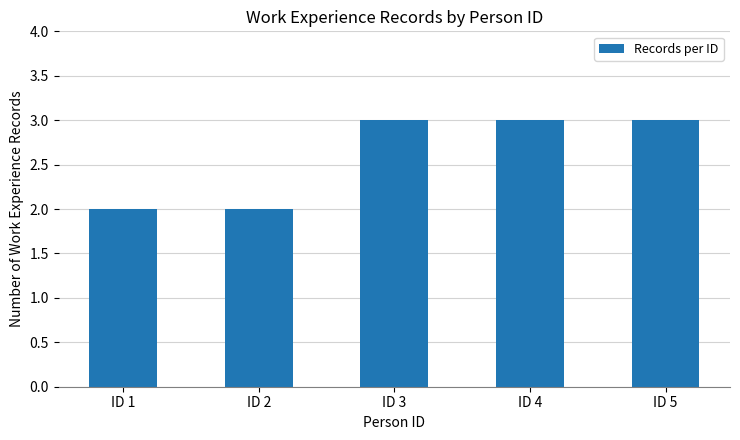

What is the maximum value shown in the chart?

3